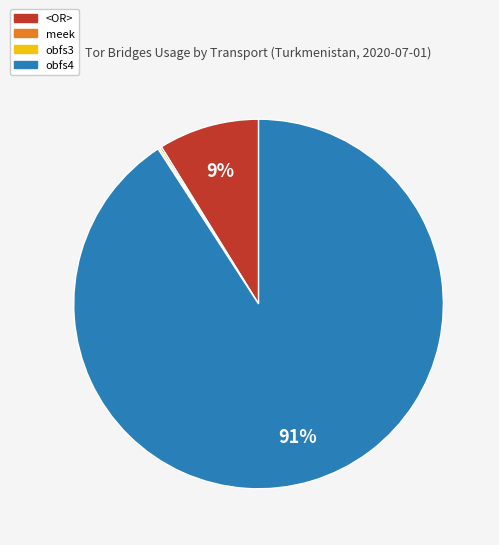

Does any single category account for the majority?

Yes